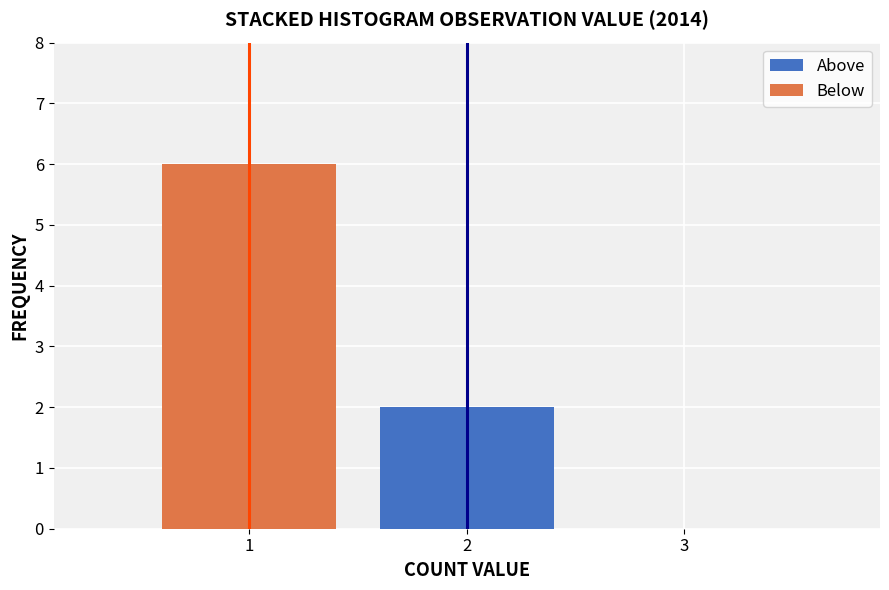

Which range on the x-axis has the tallest stacked bar (by total height)?

0.5 to 1.5